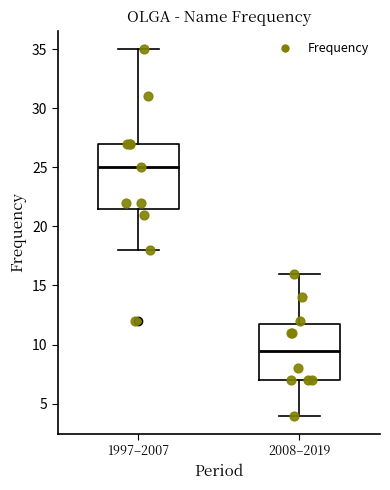

Which box has the lowest median line?

2008–2019